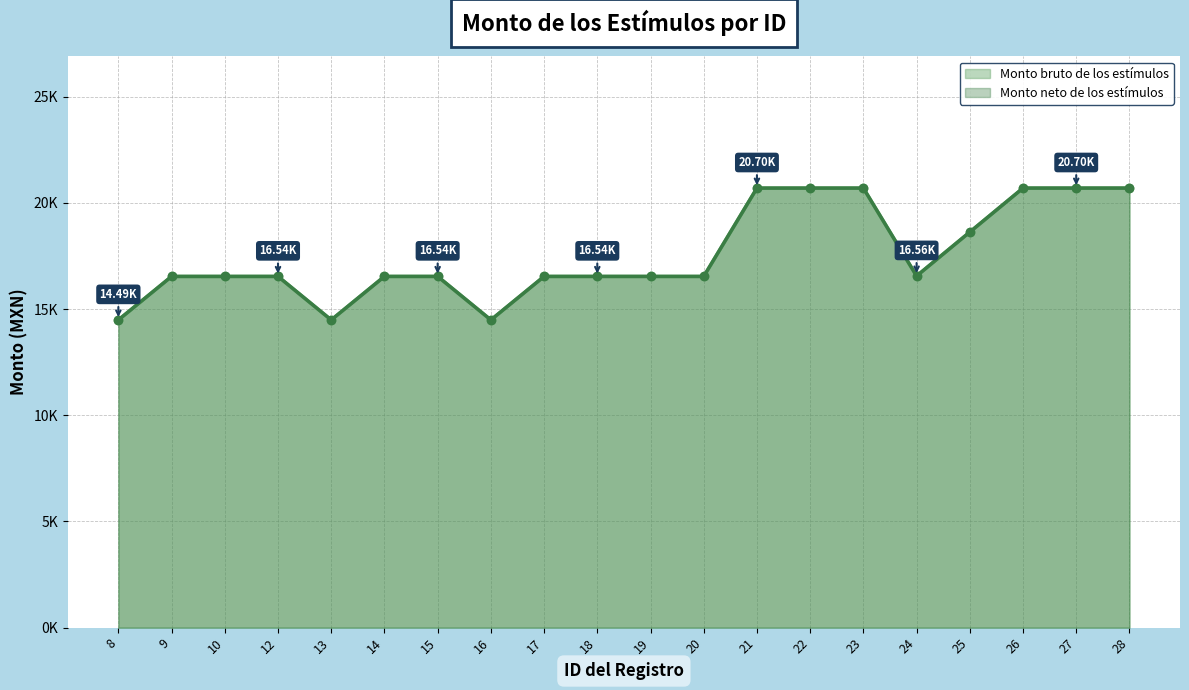

What is the average value of the Monto bruto de los estímulos series?

17587.1